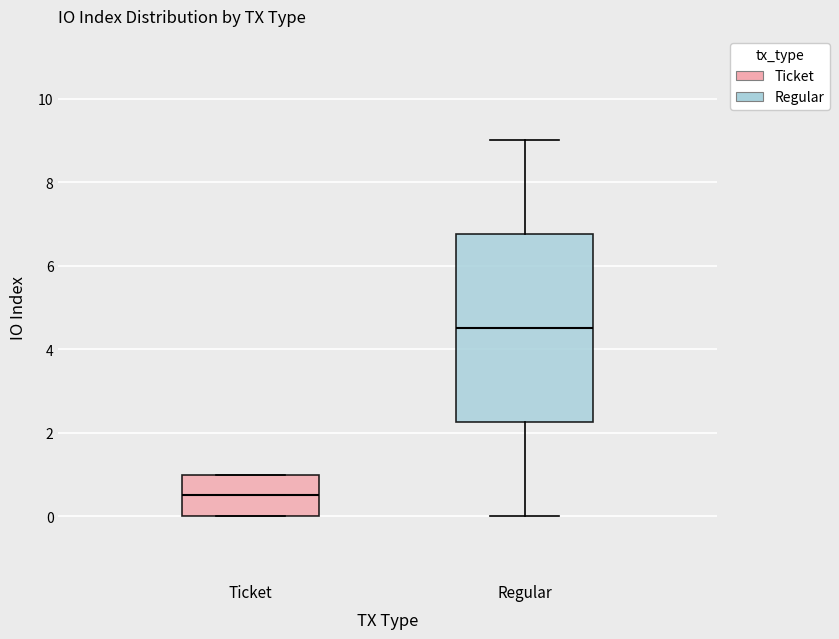

Reading left to right, read every box against the y-axis: the position of its median line, the range the box covers, and the ends of its whiskers. The values are not printed on the chart, so give them approximately, as read against the axis.

Ticket: median 0.6, box 0.0 to 1.0, whiskers 0.0 to 1.0
Regular: median 4.6, box 2.2 to 6.8, whiskers 0.0 to 9.0